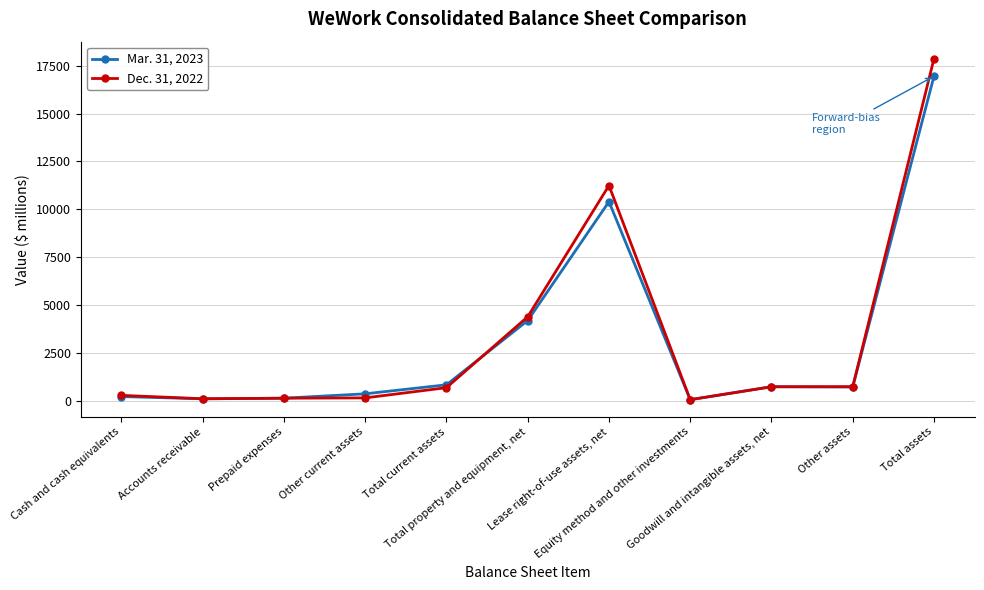

What is the greatest value displayed?

17863